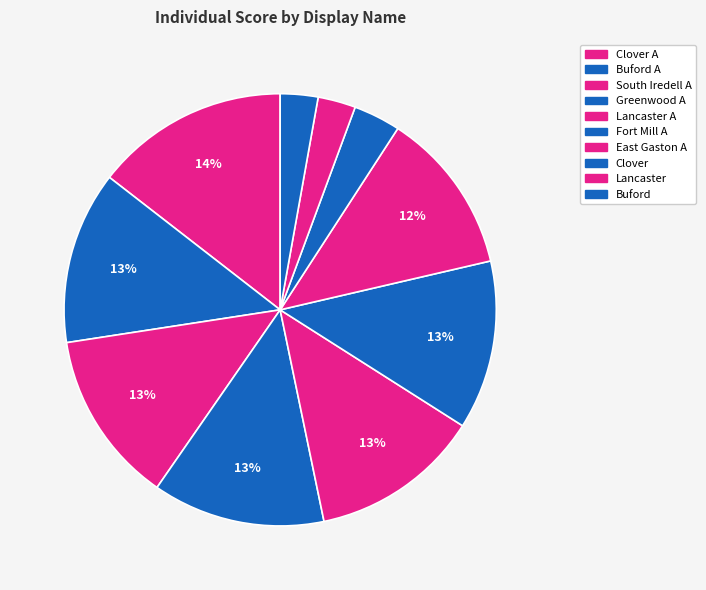

To the nearest percent, what portion does South Iredell A represent?

13%